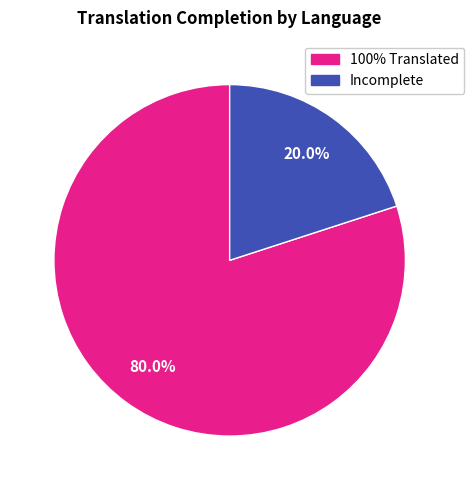

Is the sum of 100% Translated and Incomplete greater than half?

Yes